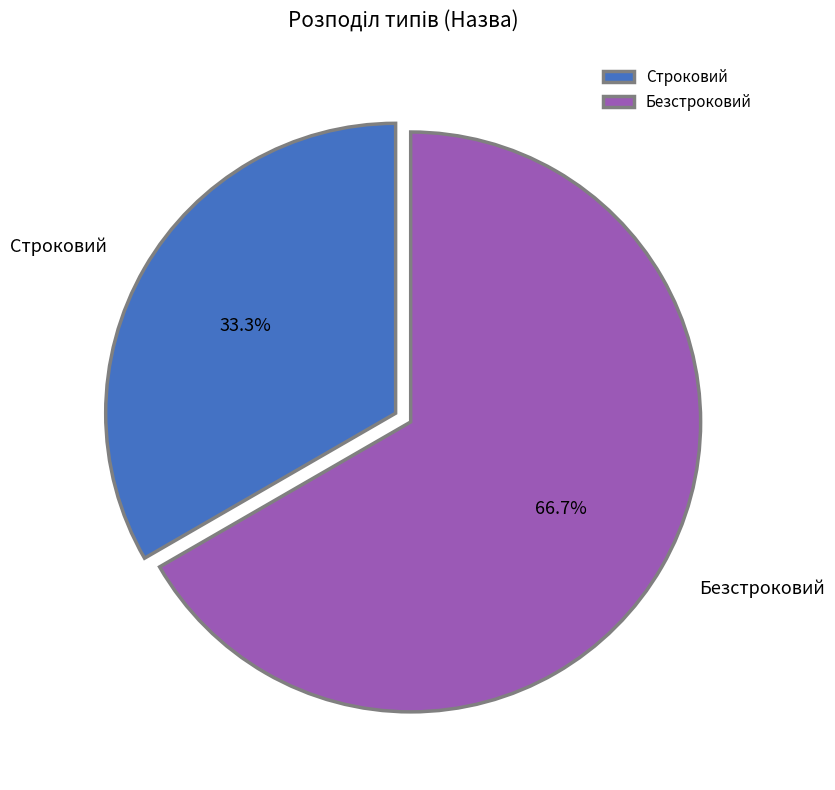

Is it true that Безстроковий is 52% of the pie?

False